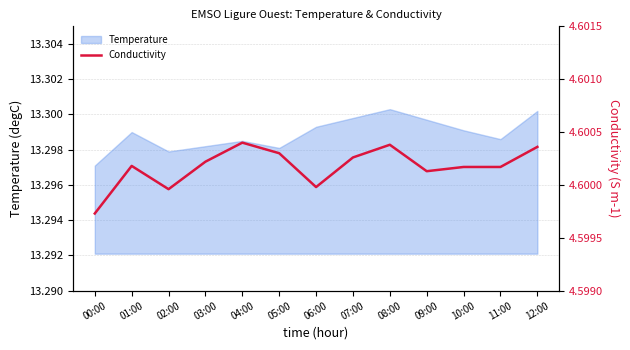

Reading right to left, what are all the values shown in this chart?

4.6	4.6	4.6	4.6	4.6	4.6	4.6	4.6	4.6	4.6	4.6	4.6	4.6